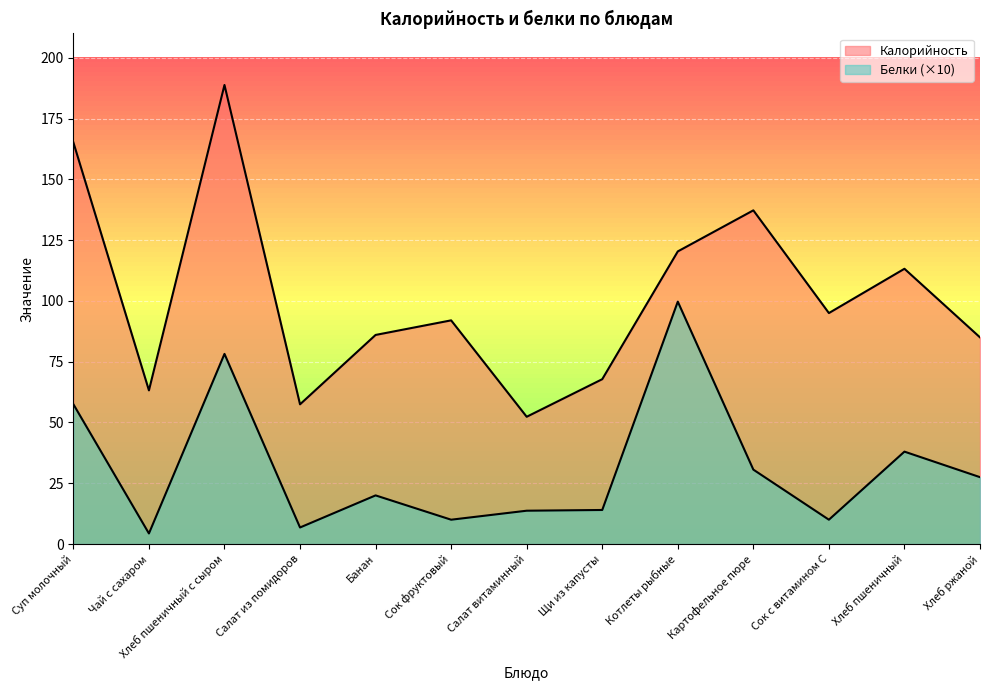

What is the label of the 13th point from the right?

Суп молочный